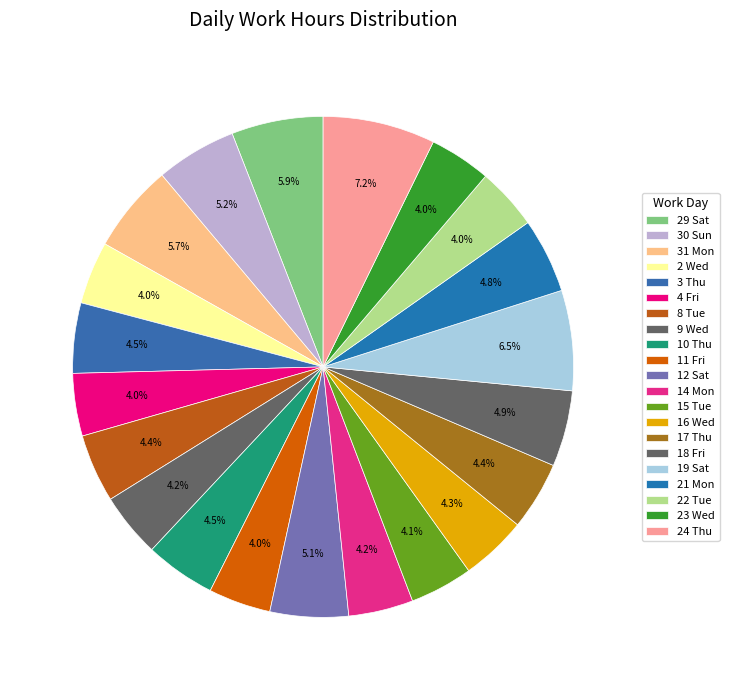

To the nearest percent, what is the difference between the 31 Mon and 8 Tue slice percentages?

1%